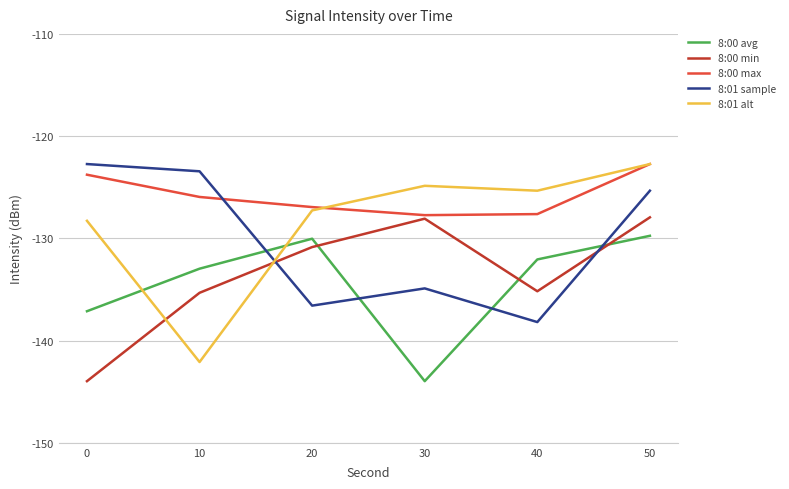

After their last crossing, which series has the higher values: 8:01 alt or 8:00 avg?

8:01 alt